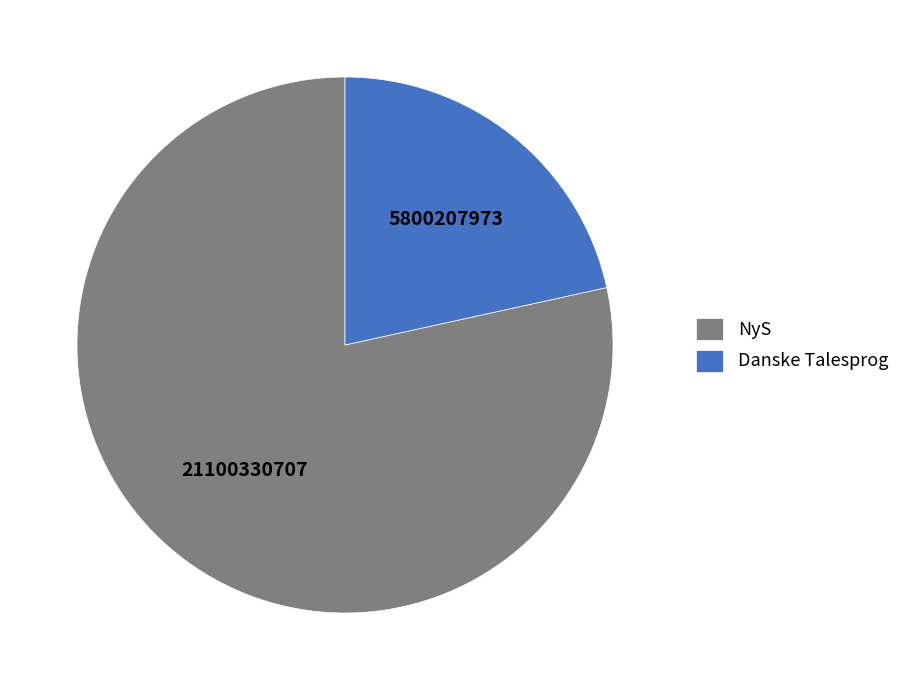

The Danske Talesprog slice represents 22% of the pie. True or false?

True